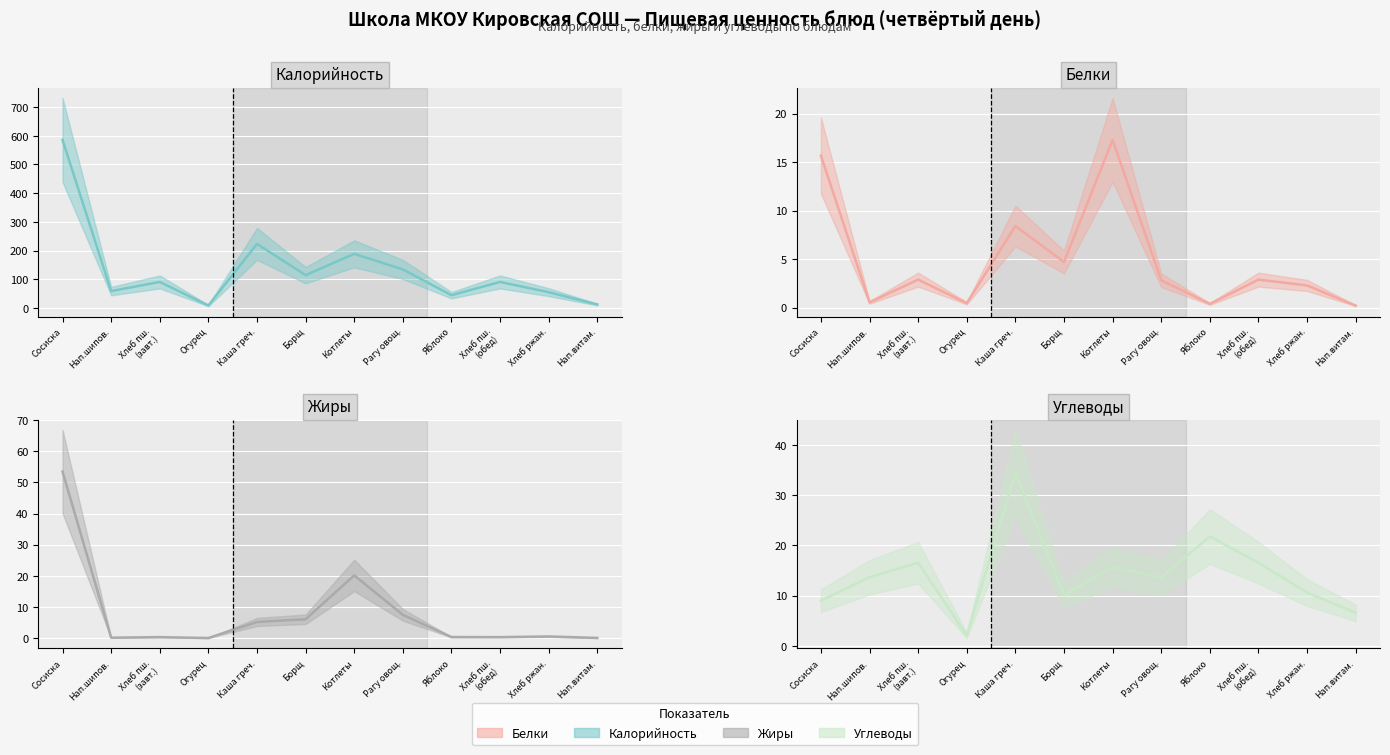

Reading left to right, list all the values displayed in this chart.

Калорийность (значение): 585.5	58.8	90.6	8.5	223.2	114.2	188.5	134.2	44.4	90.6	54.9	12.0
Белки (значение): 15.7	0.5	2.9	0.5	8.4	4.7	17.3	2.8	0.4	2.9	2.3	0.2
Жиры (значение): 53.5	0.2	0.4	0.1	5.2	6.1	20.2	7.5	0.4	0.4	0.6	0.1
Углеводы (значение): 9.0	13.7	16.6	2.1	34.4	10.1	15.7	13.6	21.8	16.6	10.6	6.6